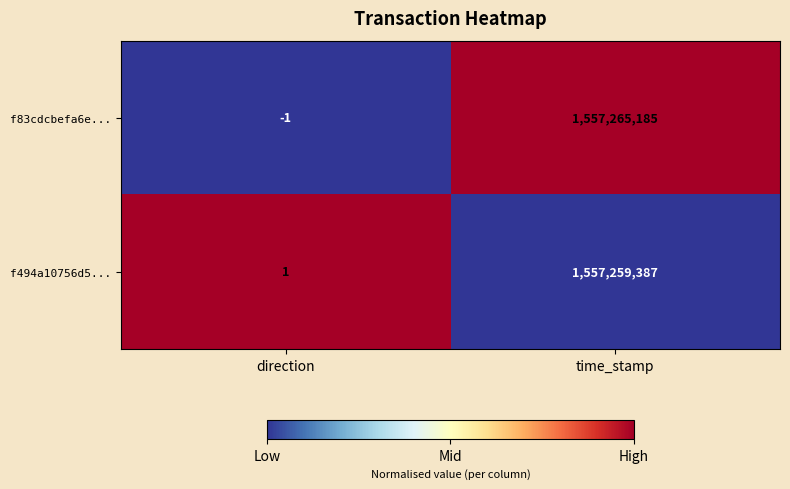

At time_stamp, list the series in order from largest to smallest.

f83cdcbefa6e..., f494a10756d5...